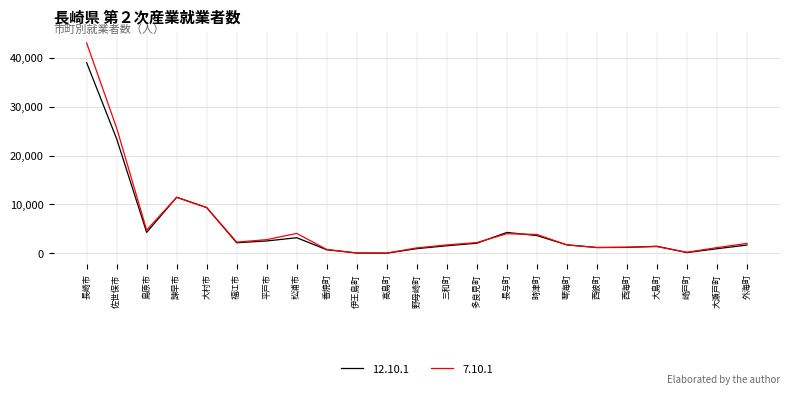

Which series has the largest total across all categories?

7.10.1